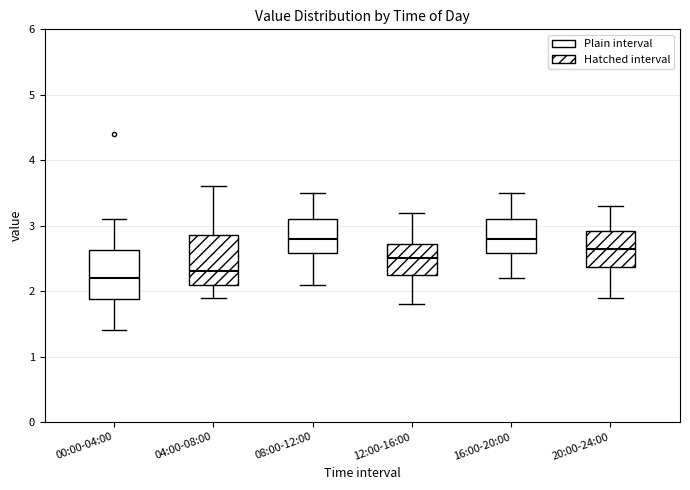

Reading left to right, read every box against the y-axis: the position of its median line, the range the box covers, and the ends of its whiskers. The values are not printed on the chart, so give them approximately, as read against the axis.

00:00-04:00: median 2.2, box 1.9 to 2.6, whiskers 1.4 to 3.1
04:00-08:00: median 2.3, box 2.1 to 2.9, whiskers 1.9 to 3.6
08:00-12:00: median 2.8, box 2.6 to 3.1, whiskers 2.1 to 3.5
12:00-16:00: median 2.5, box 2.3 to 2.7, whiskers 1.8 to 3.2
16:00-20:00: median 2.8, box 2.6 to 3.1, whiskers 2.2 to 3.5
20:00-24:00: median 2.7, box 2.4 to 2.9, whiskers 1.9 to 3.3